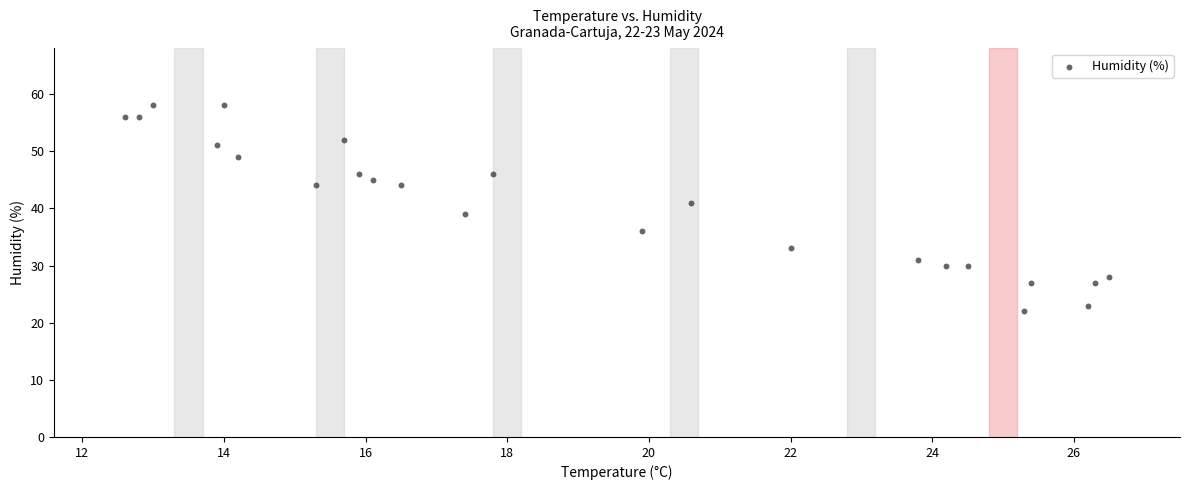

What is the range of Y values (max minus min)?

36